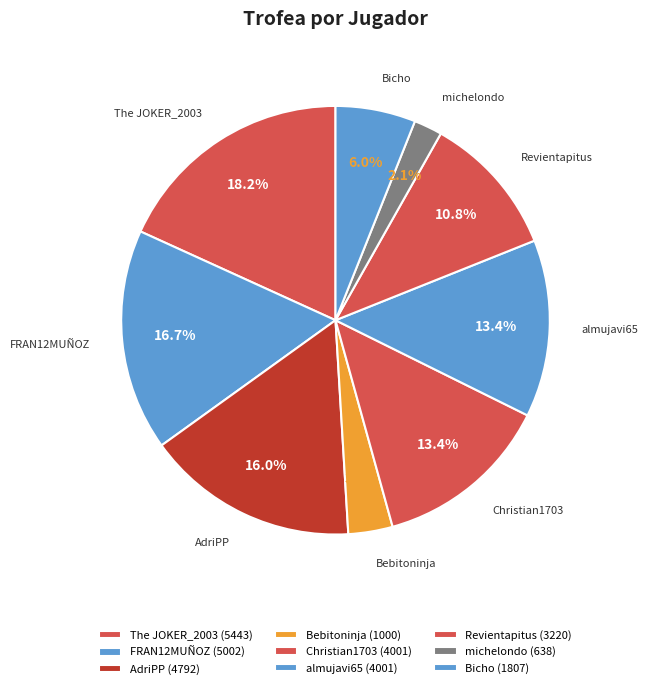

Which category has the smallest portion of the pie?

michelondo